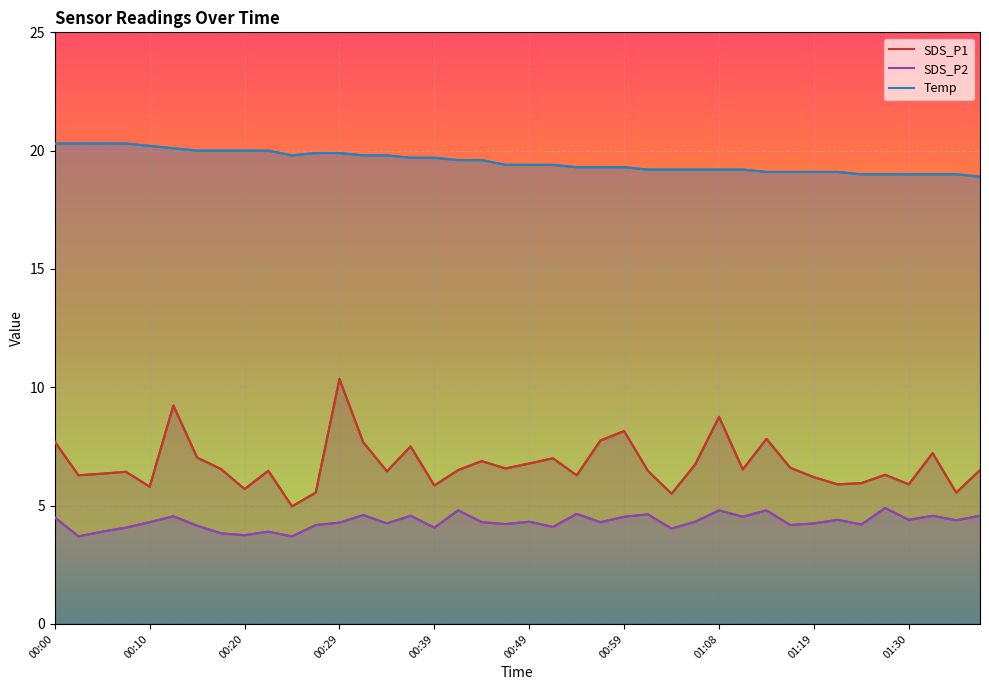

What is the average value of the SDS_P2 series?

4.3